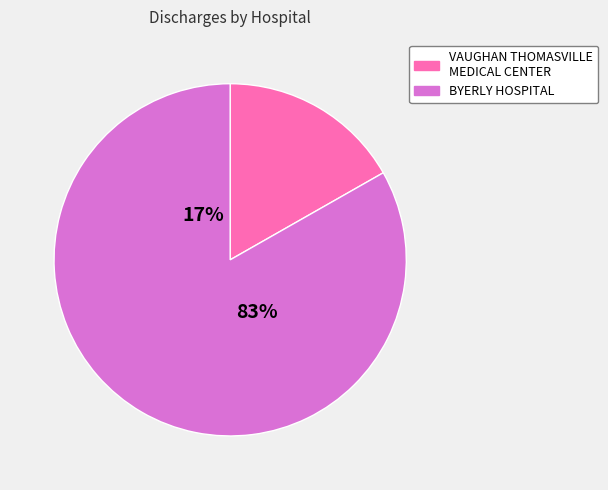

What is the change in value from VAUGHAN THOMASVILLE MEDICAL CENTER to BYERLY HOSPITAL?

+3325